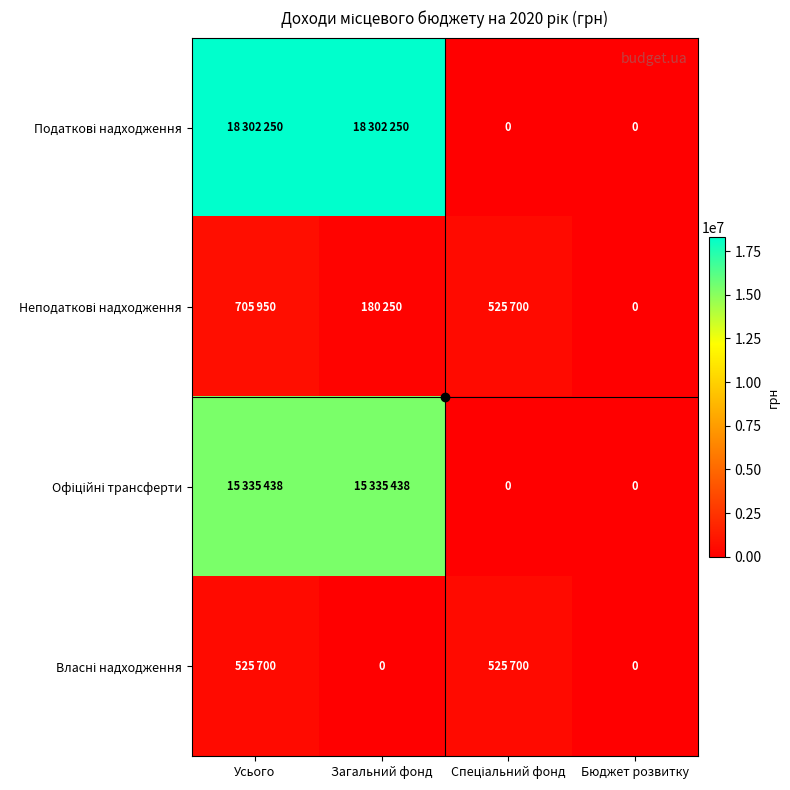

True or false: Офіційні трансферти has a value of 0 at Бюджет розвитку.

True